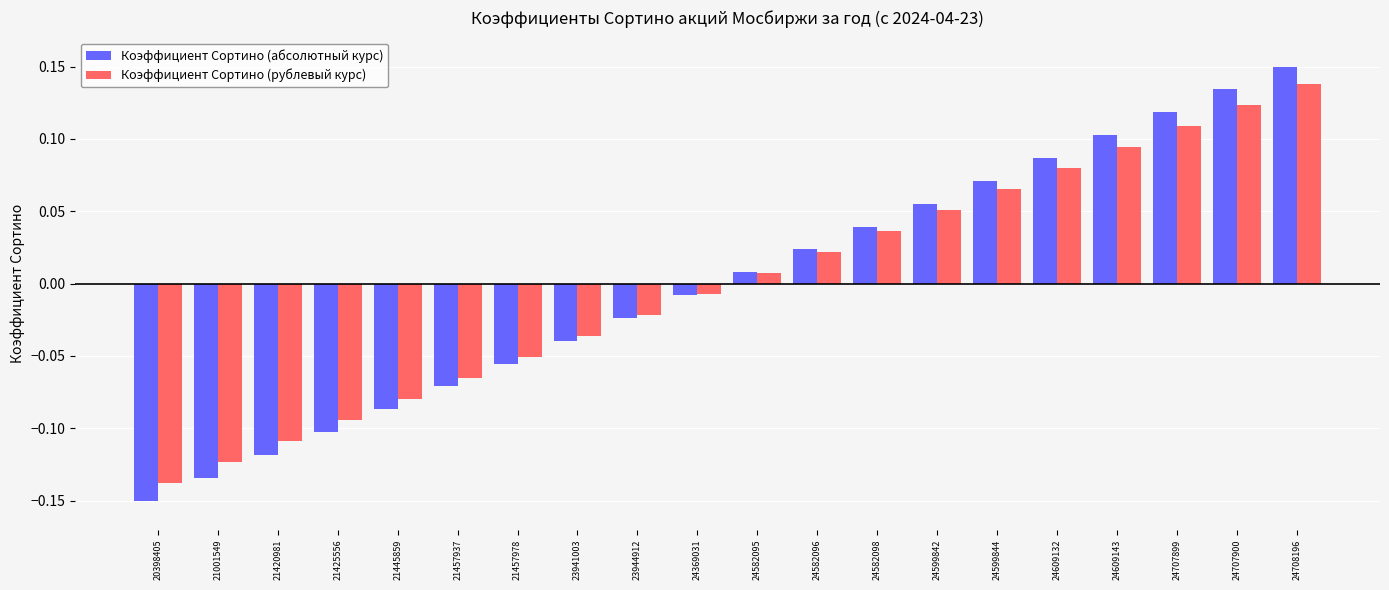

The Коэффициент Сортино (абсолютный курс) series shows -0.1 at 21445859. True or false?

True